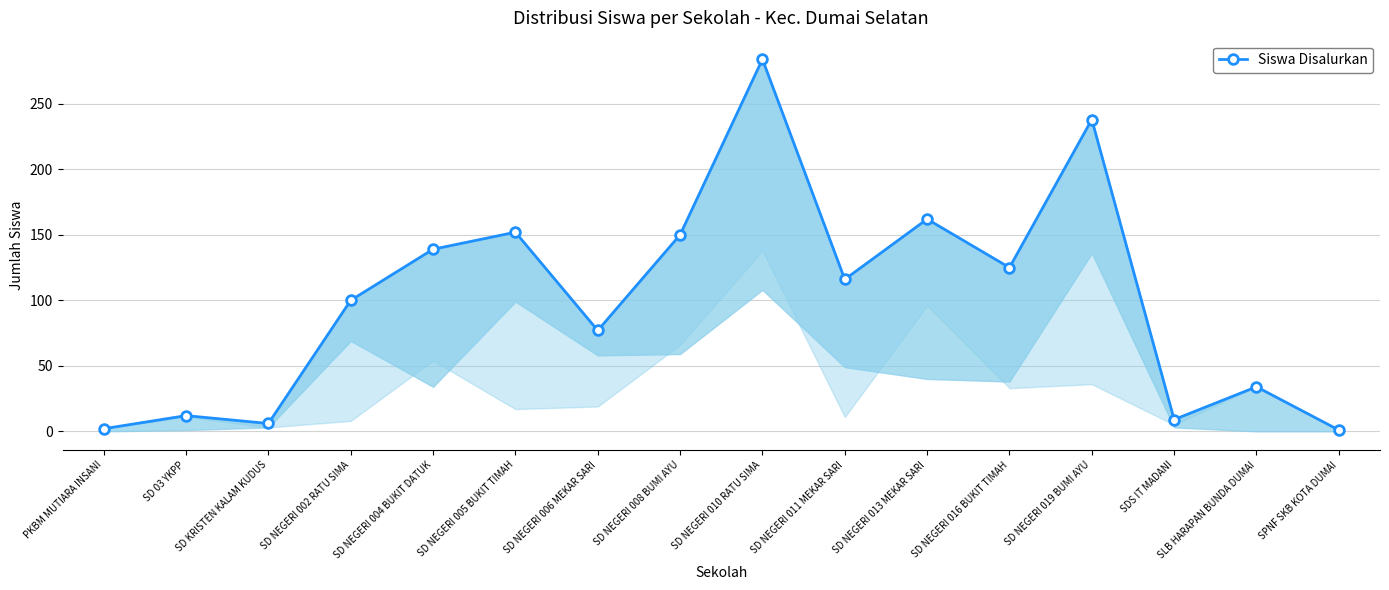

How many points are lower than both their immediate neighbors (excluding endpoints)?

5